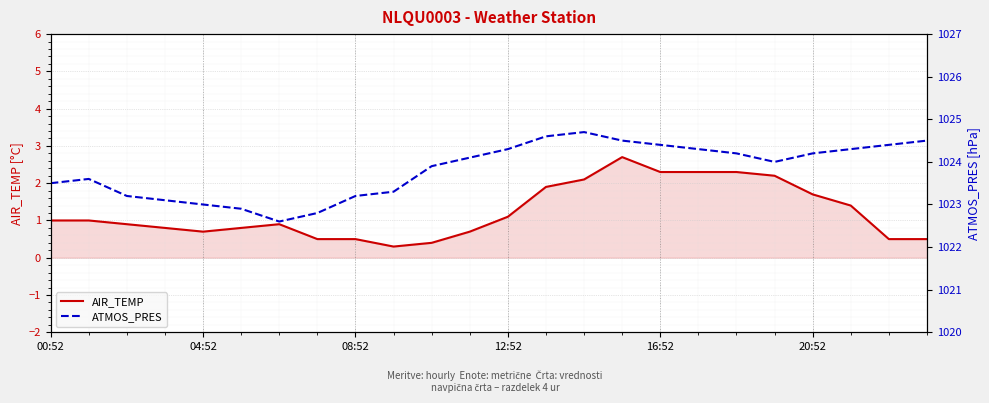

What is the spread (max minus min) of values at 6?

1021.7